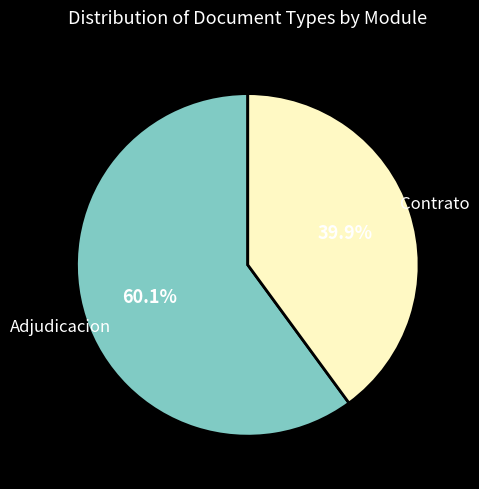

Is there any slice that represents more than half of the pie?

Yes